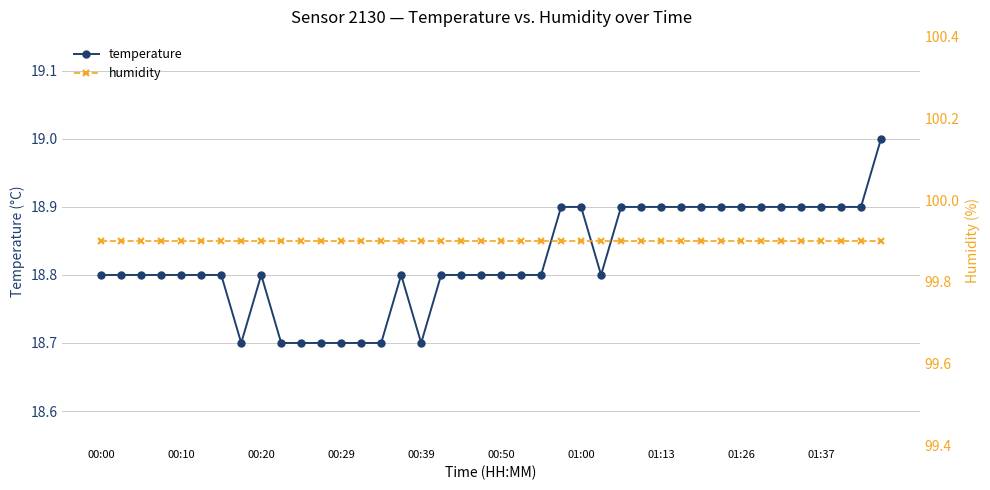

Which label corresponds to the largest value in the chart?

00:00